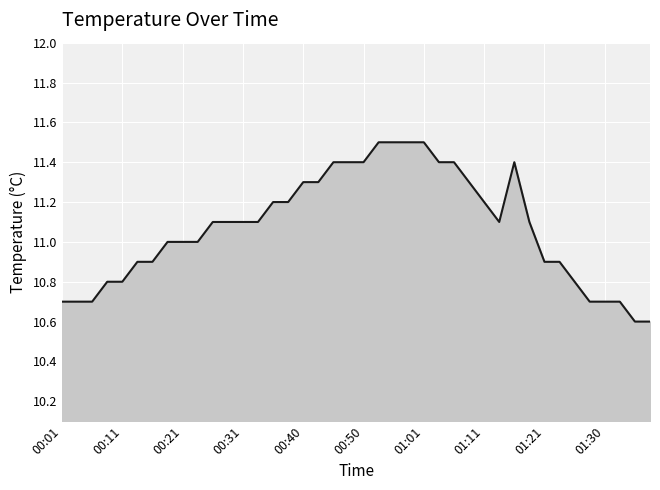

What is the average value?

11.1